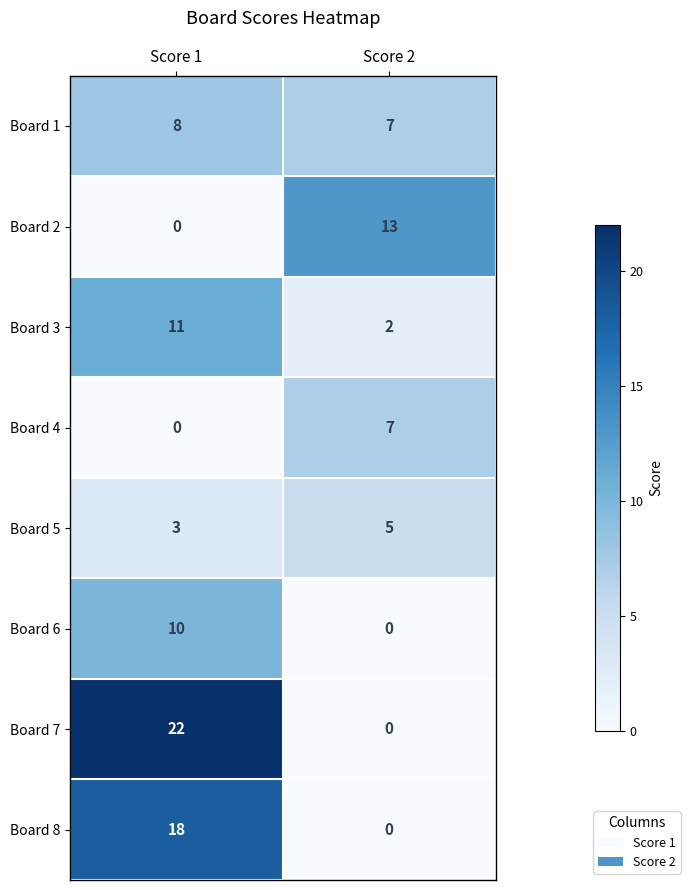

At which category is the sum across all series the highest?

Score 1